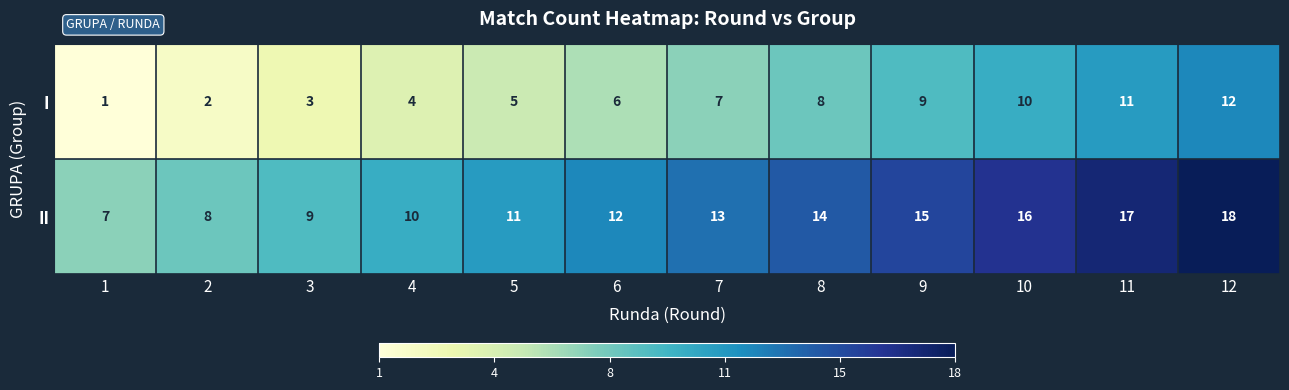

Is it true that I equals 5 at 5?

True